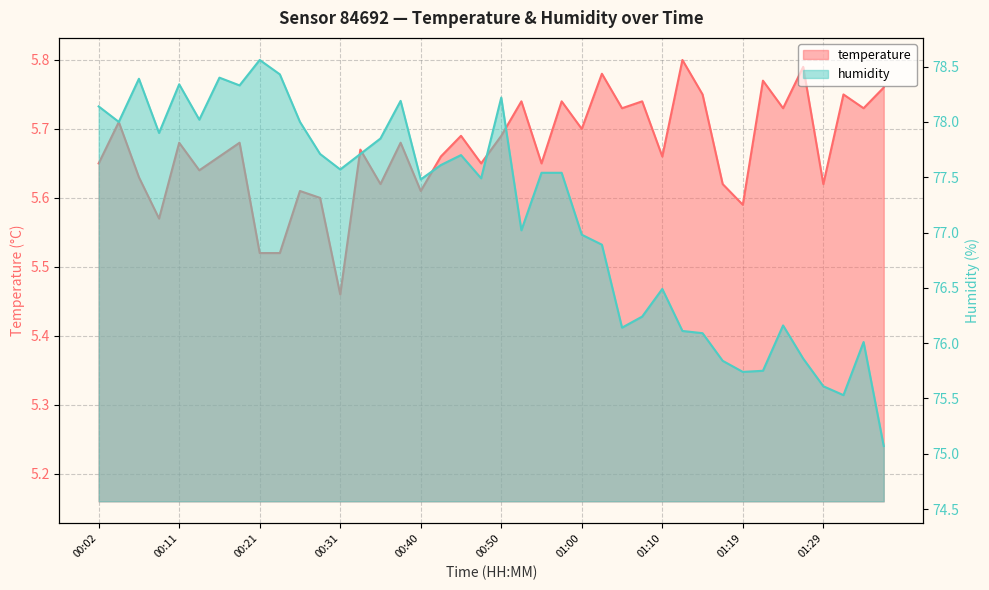

Rank the series by their average value, from lowest to highest.

temperature, humidity